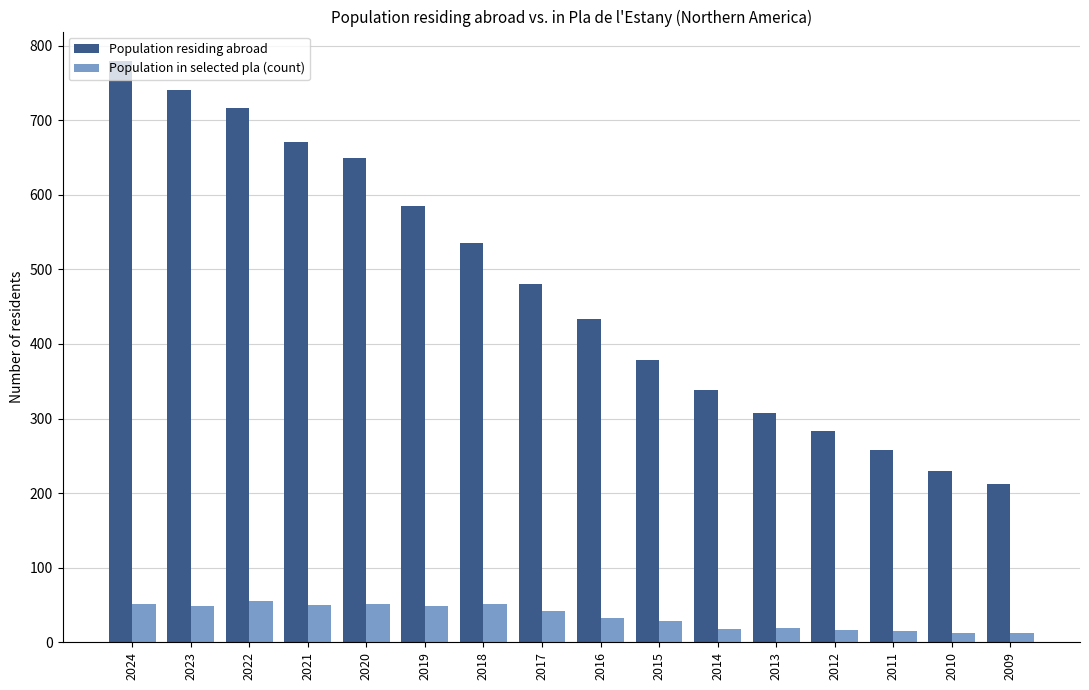

What is the maximum value for Population residing abroad?

780